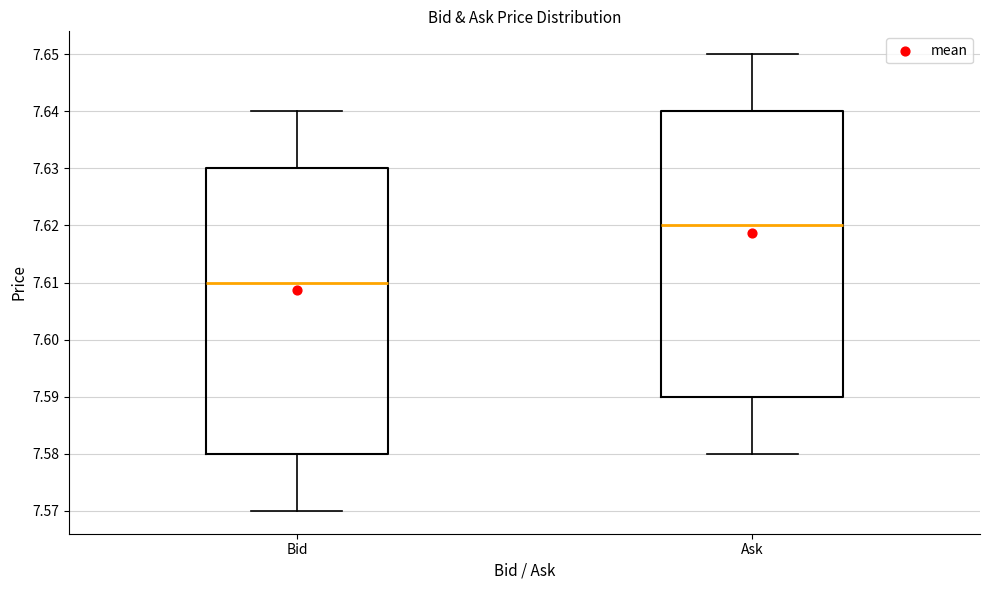

Where does the upper whisker of the box for Bid end on the y-axis? The values are not printed on the chart, so give them approximately, as read against the axis.

7.64